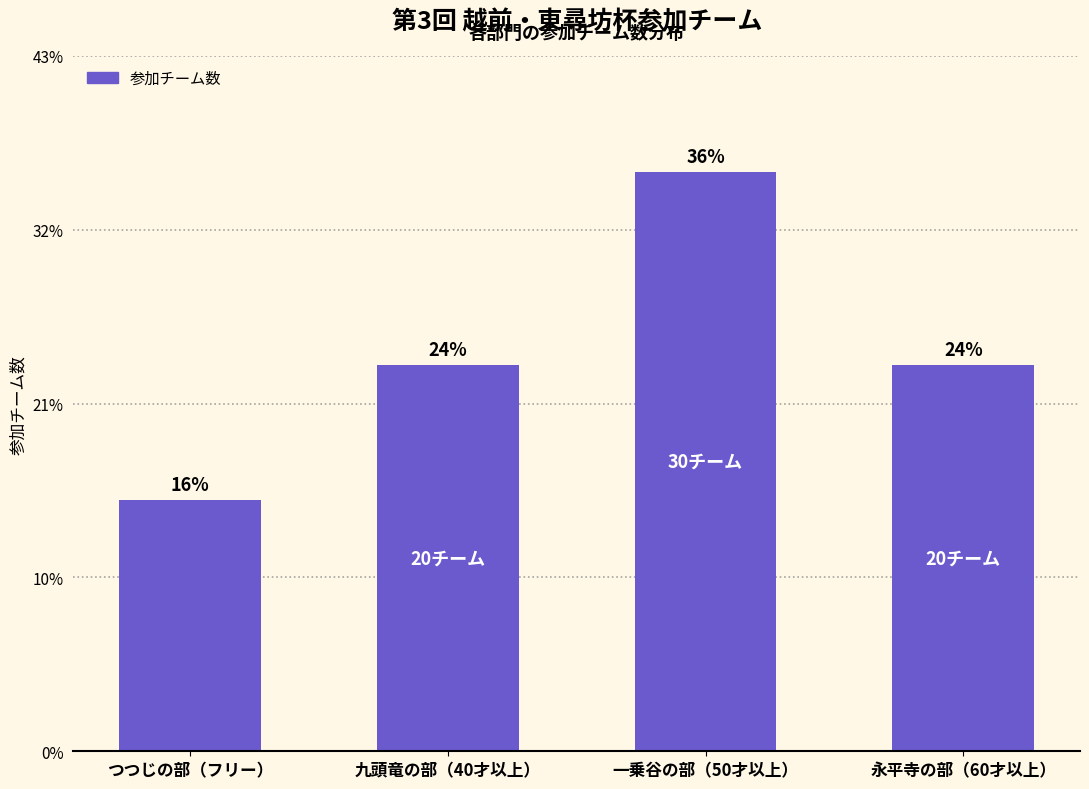

Does the chart contain any negative values?

No